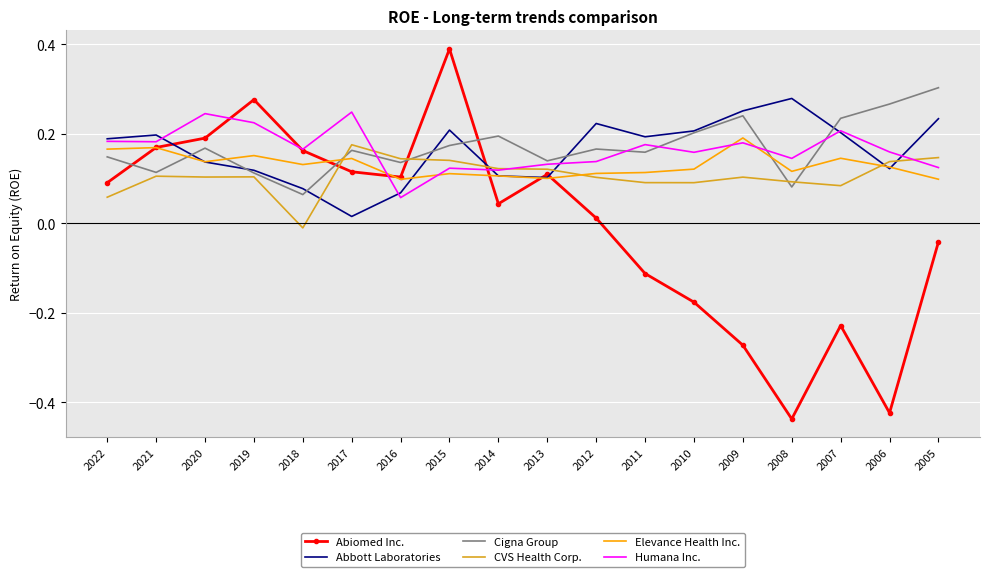

Which series has the widest spread of values?

Abiomed Inc.